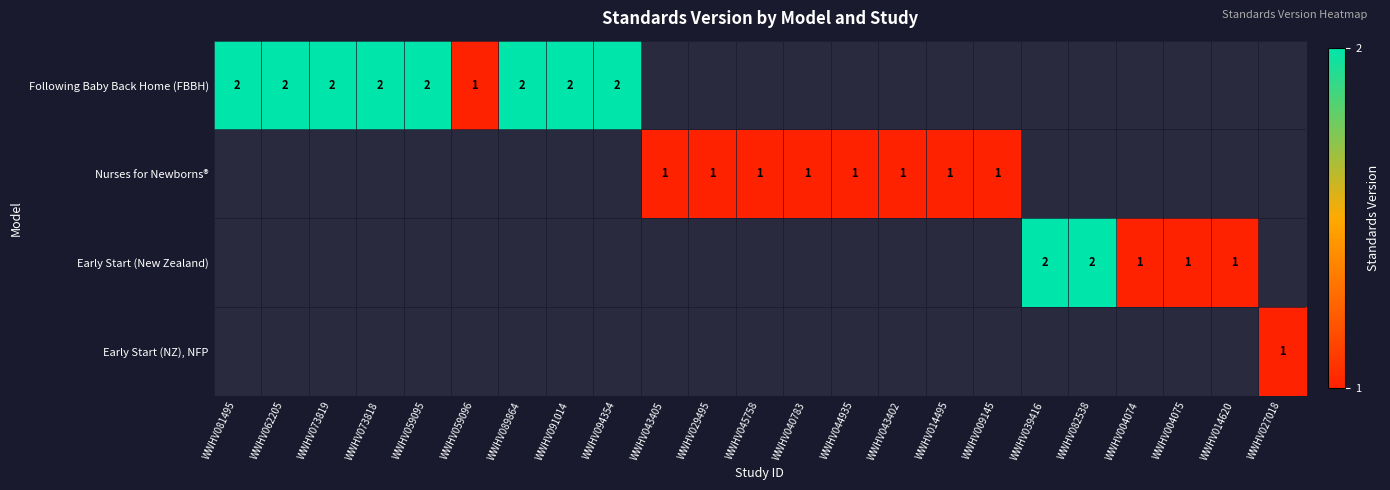

The value of Early Start (New Zealand) at WWHV014620 is 1. True or false?

True